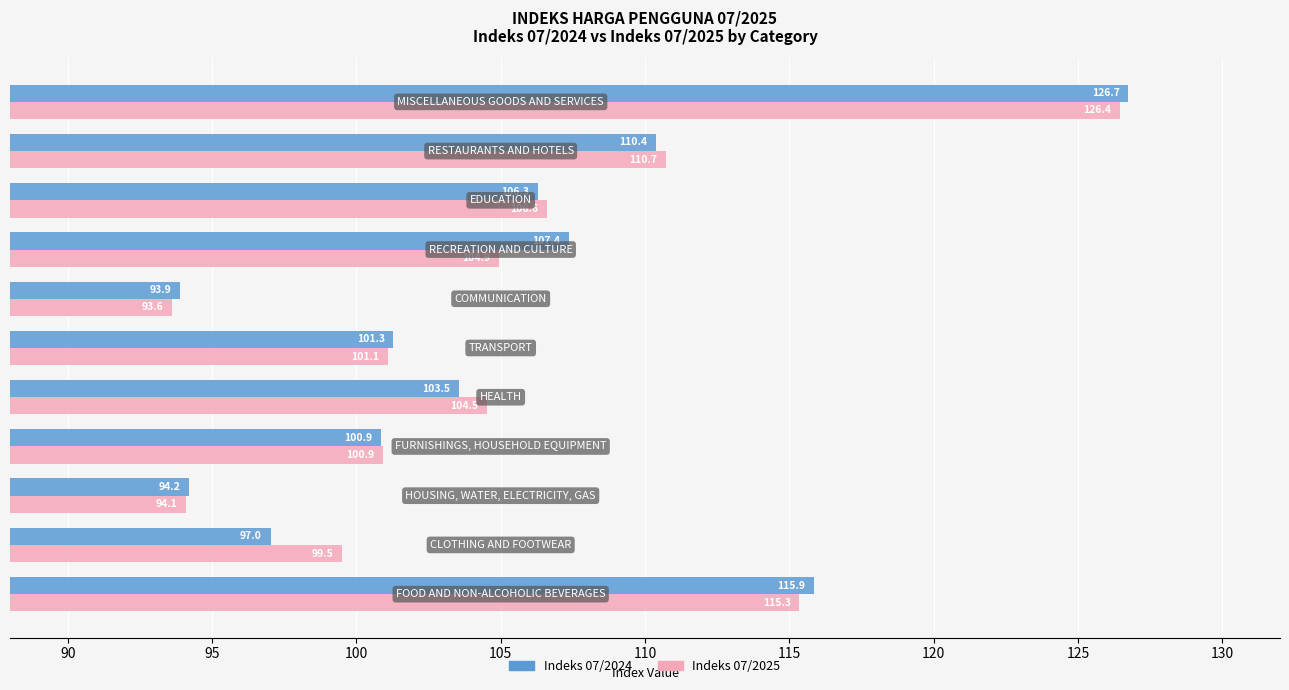

How many values in the Indeks 07/2025 series are below 104?

5